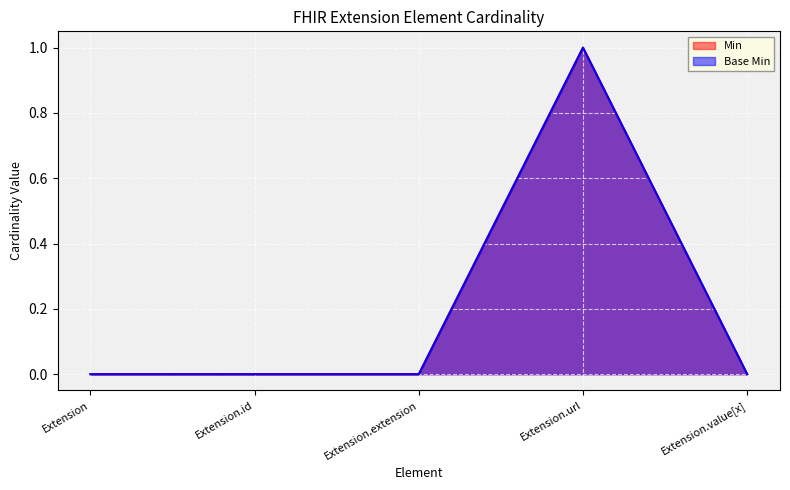

How many values in Base Min are above zero?

1